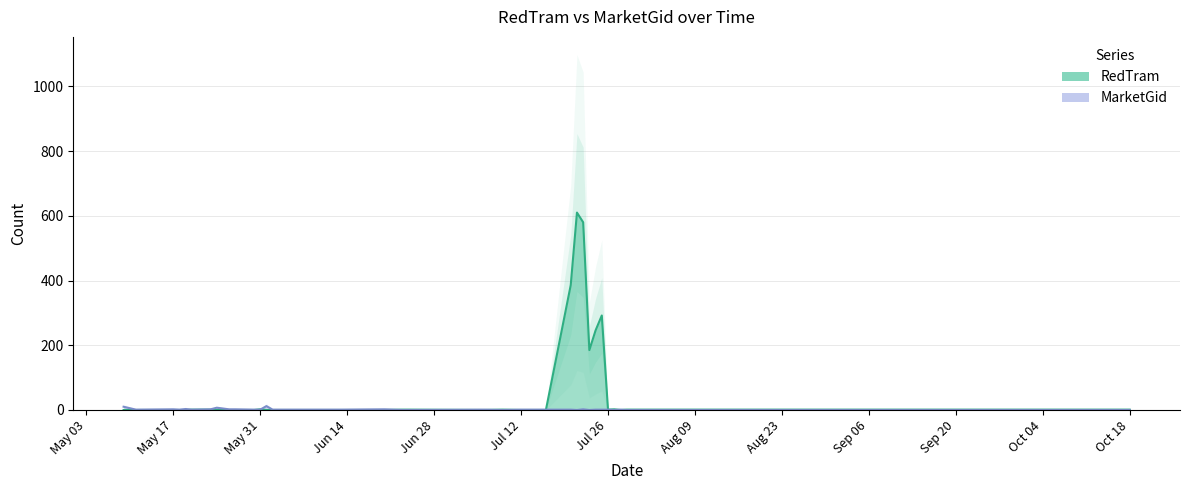

True or false: RedTram and MarketGid cross at least once.

True